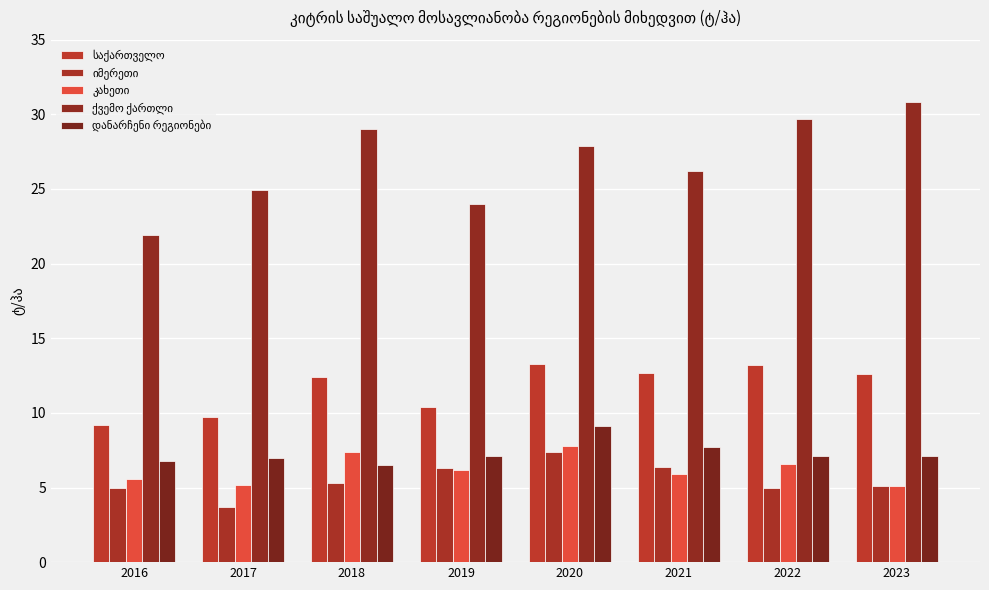

Which series has the largest total across all categories?

ქვემო ქართლი